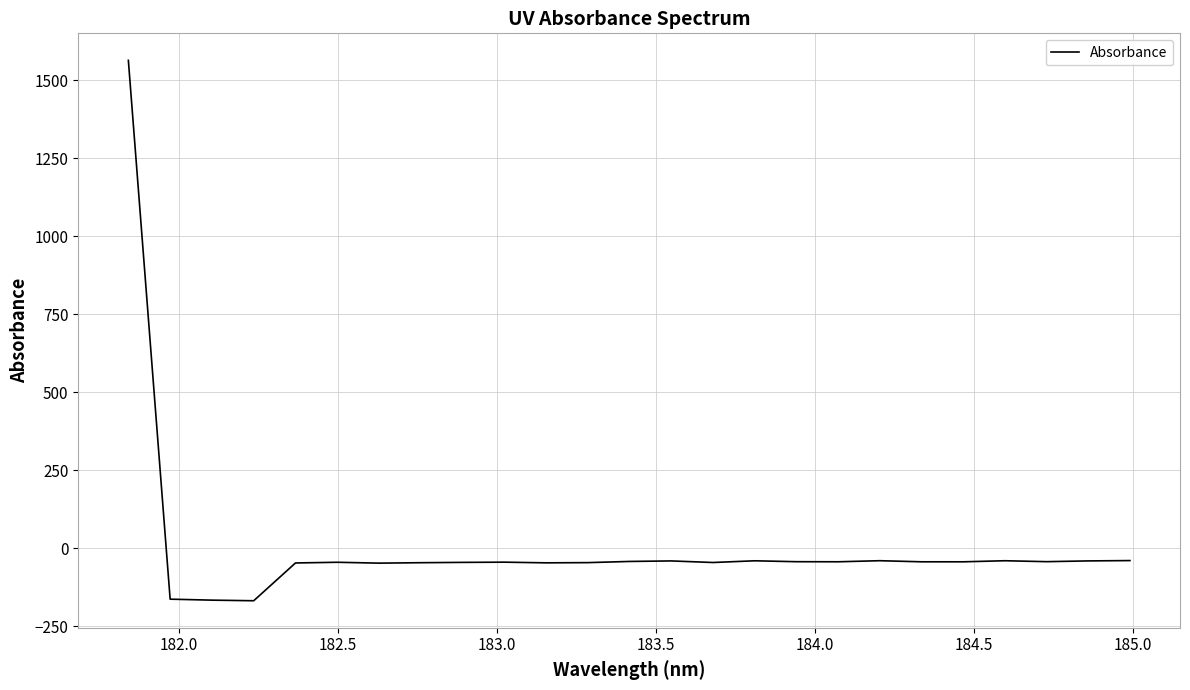

What is the minimum value shown in the chart?

-167.8